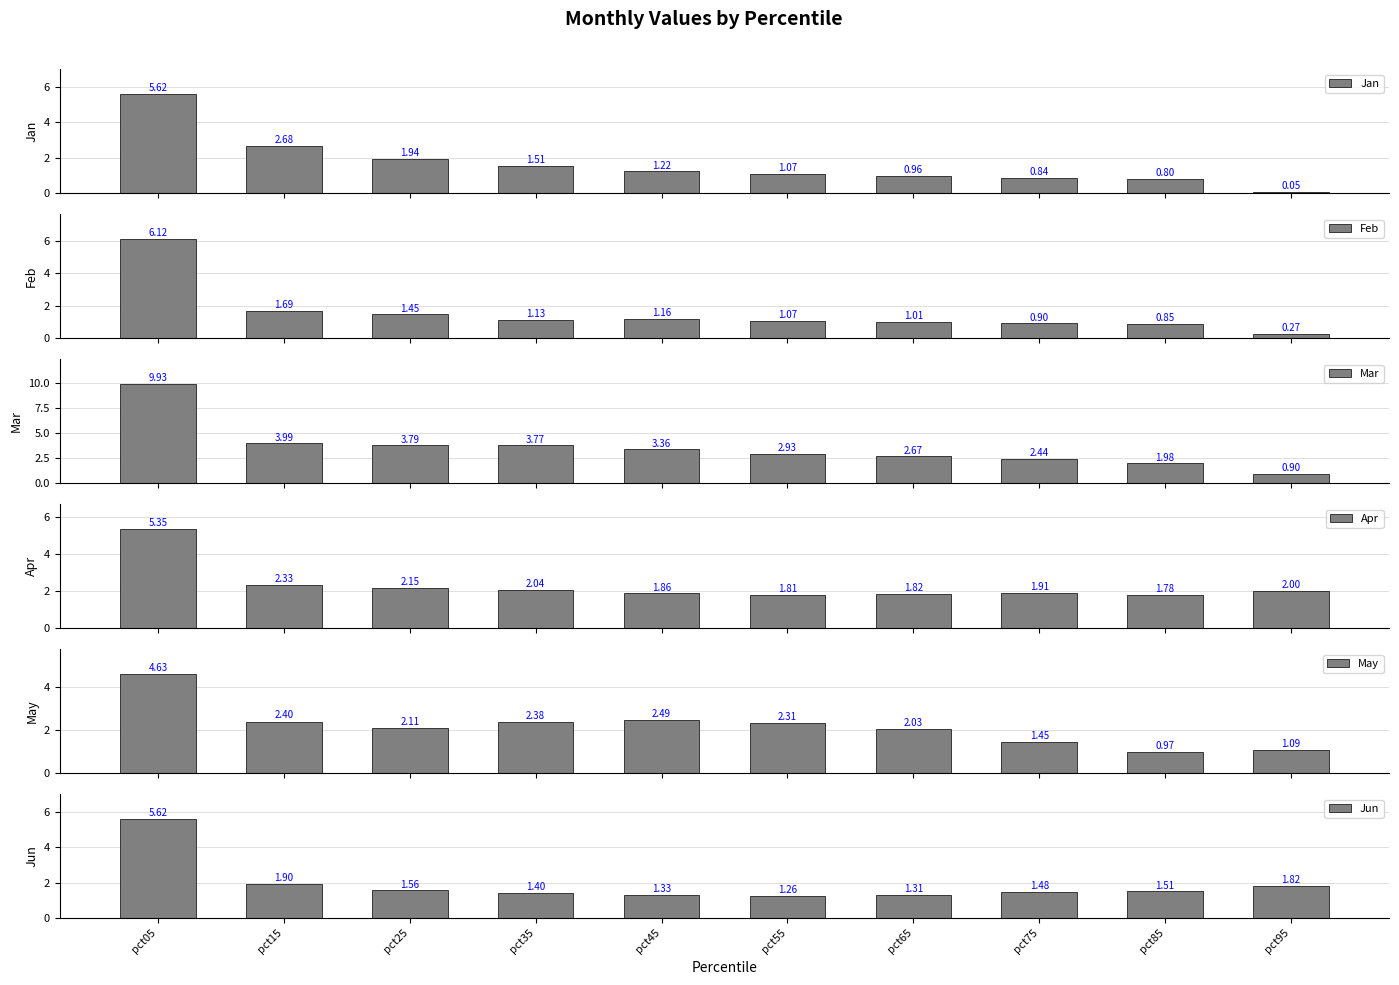

What is the average value of the Jan series?

1.7